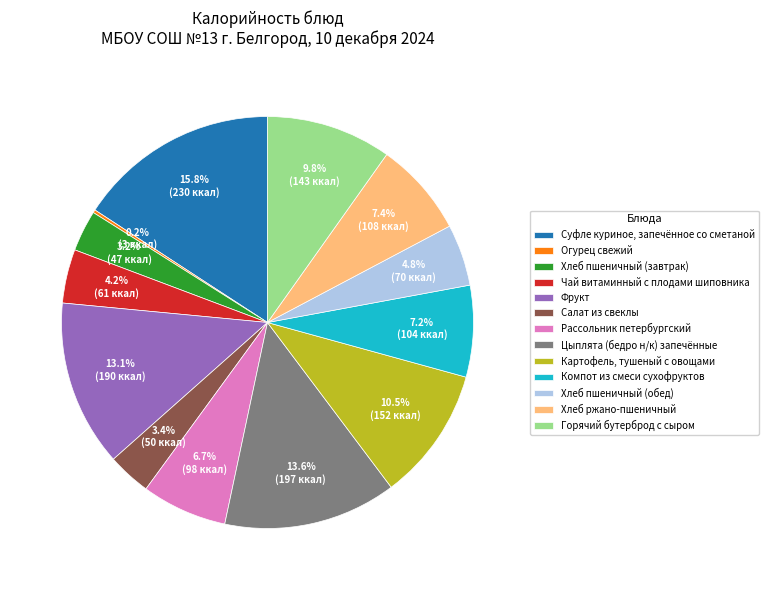

Which category has the biggest portion of the pie?

Суфле куриное, запечённое со сметаной